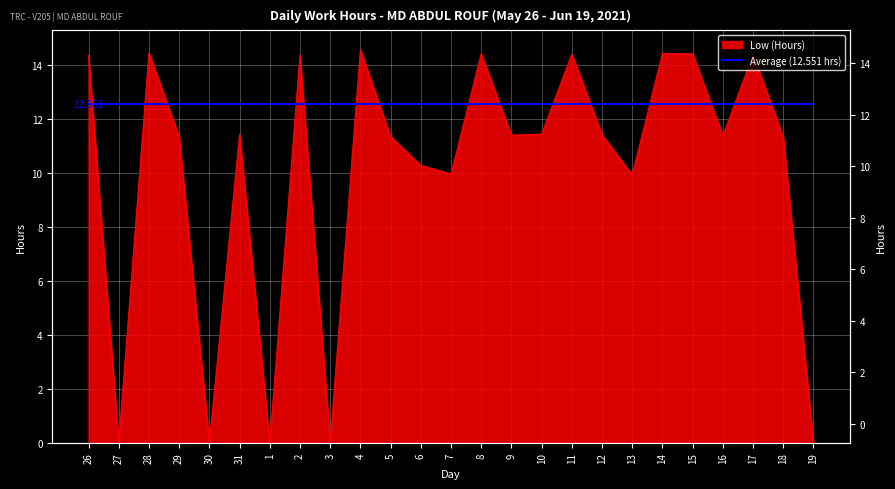

The chart shows a value of -5.7 at 19. True or false?

False